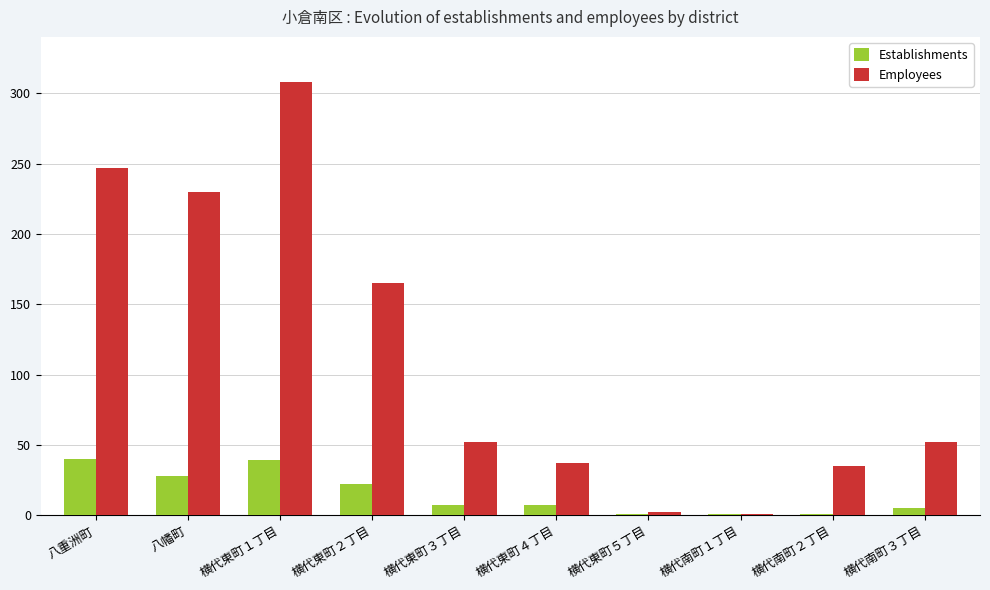

The value of Employees at 横代南町２丁目 is 54. True or false?

False